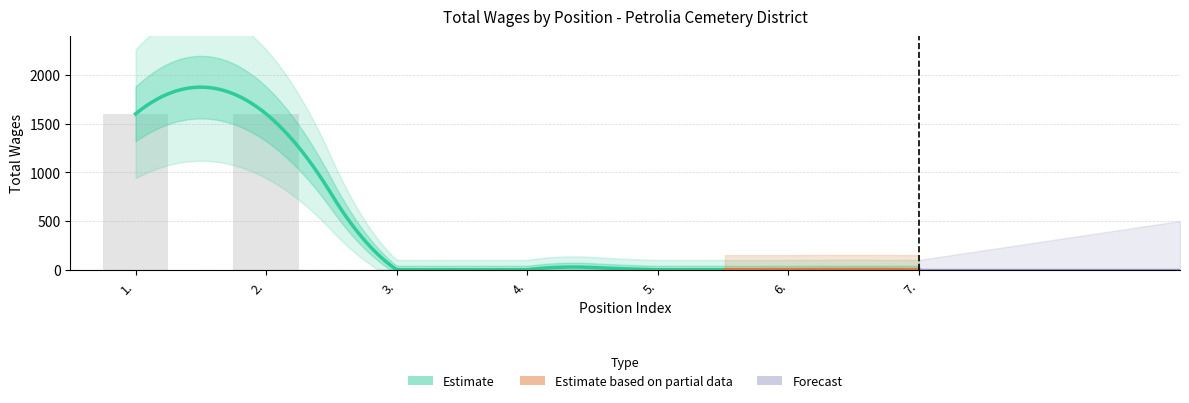

Reading right to left, list all the values displayed in this chart.

0	0	0	0	0	1600	1600